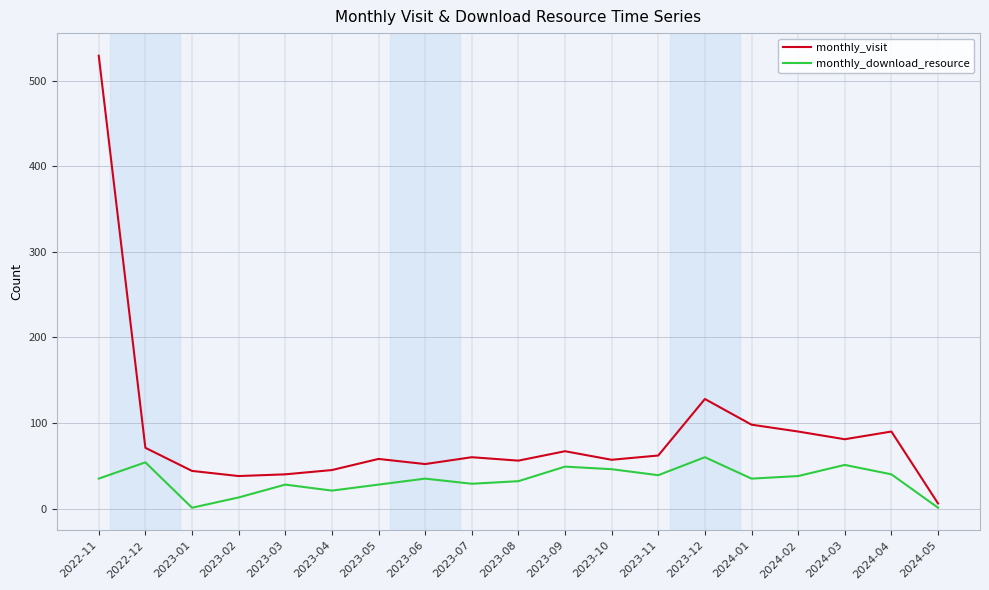

At which category is the sum across all series the highest?

2022-11